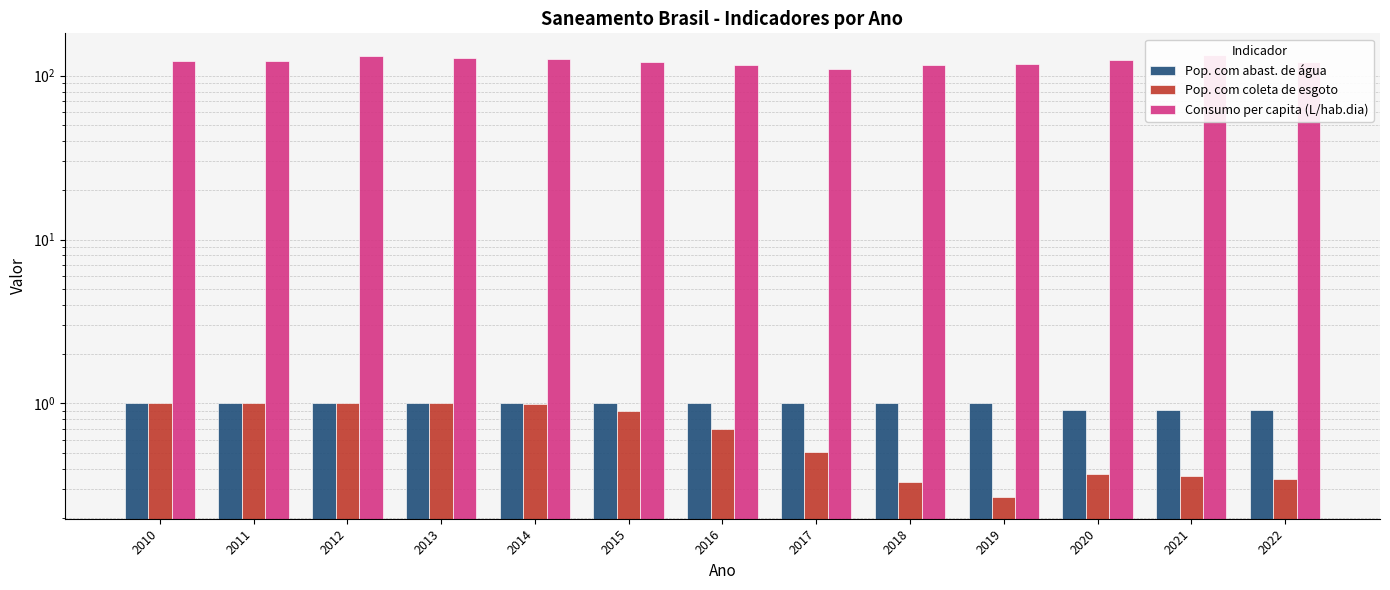

Is it true that Consumo per capita (L/hab.dia) equals 123.7 at 2011?

True